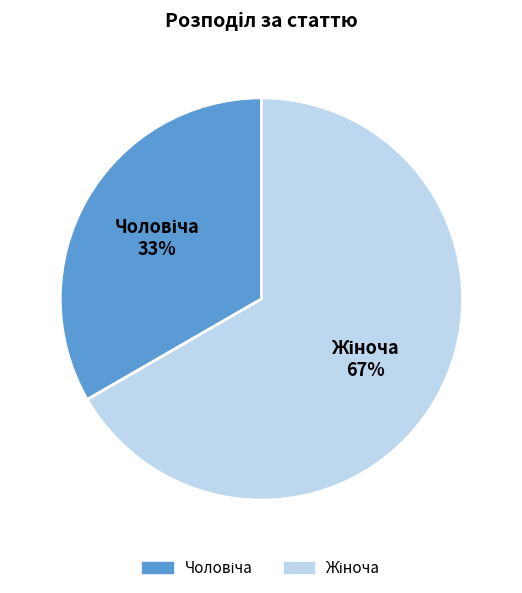

Is there a majority slice in this chart?

Yes